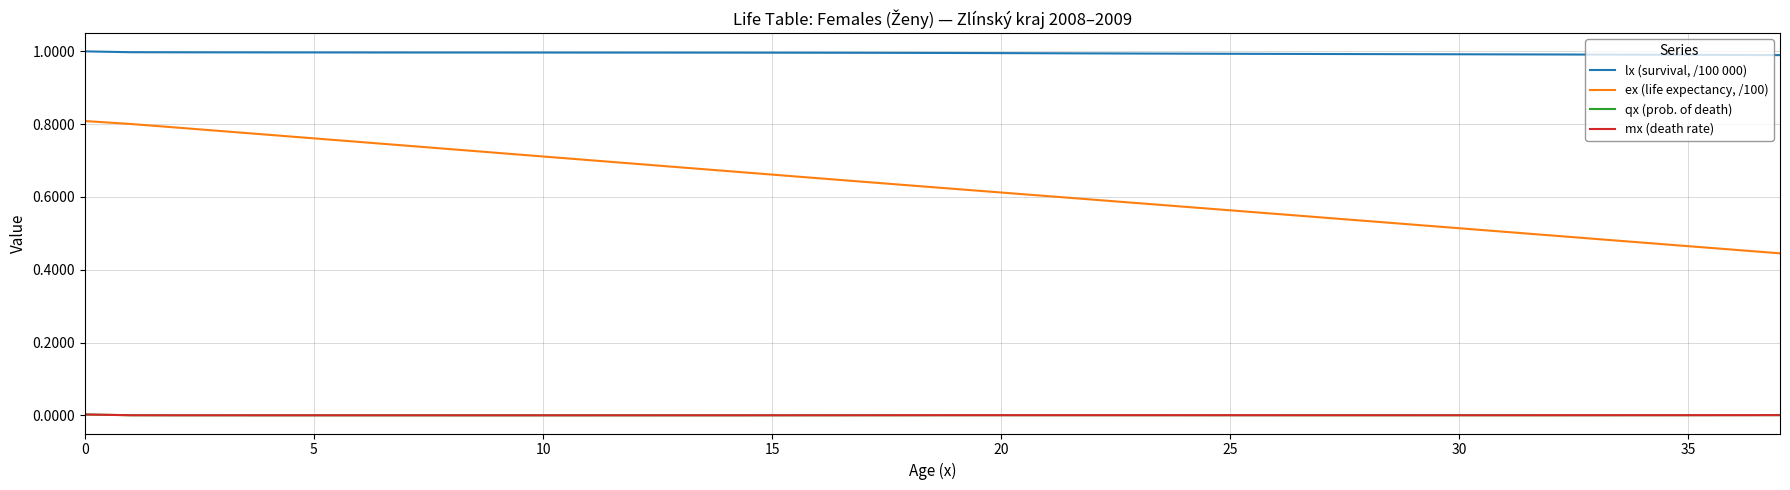

Which series has the largest total across all categories?

lx (survival, /100 000)